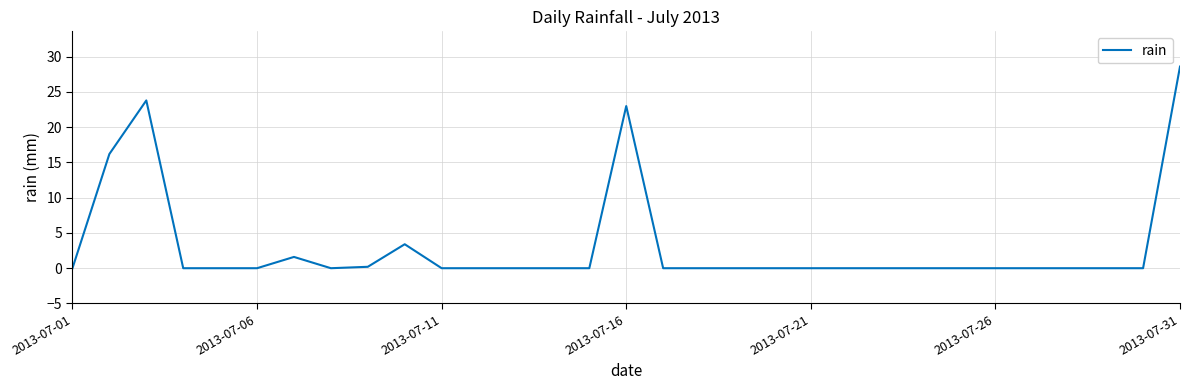

What is the maximum value shown in the chart?

28.6